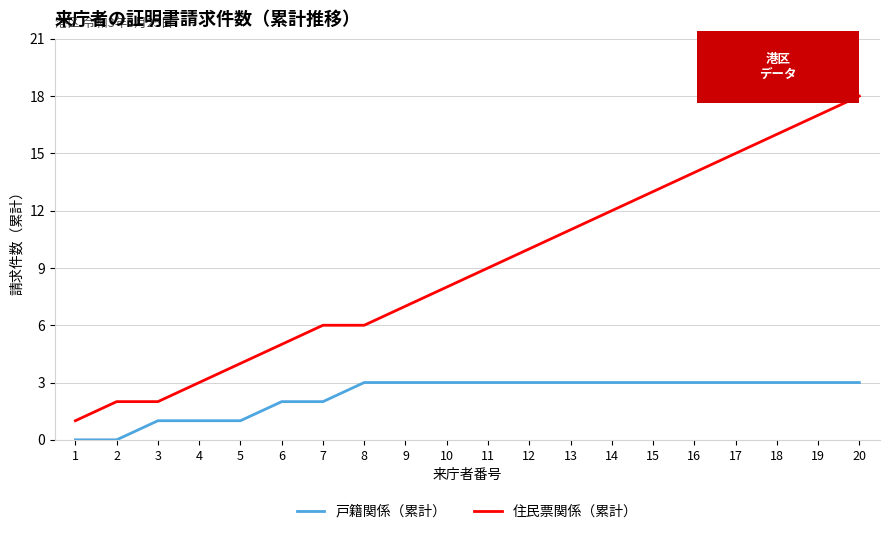

What is the maximum value shown in the chart?

18